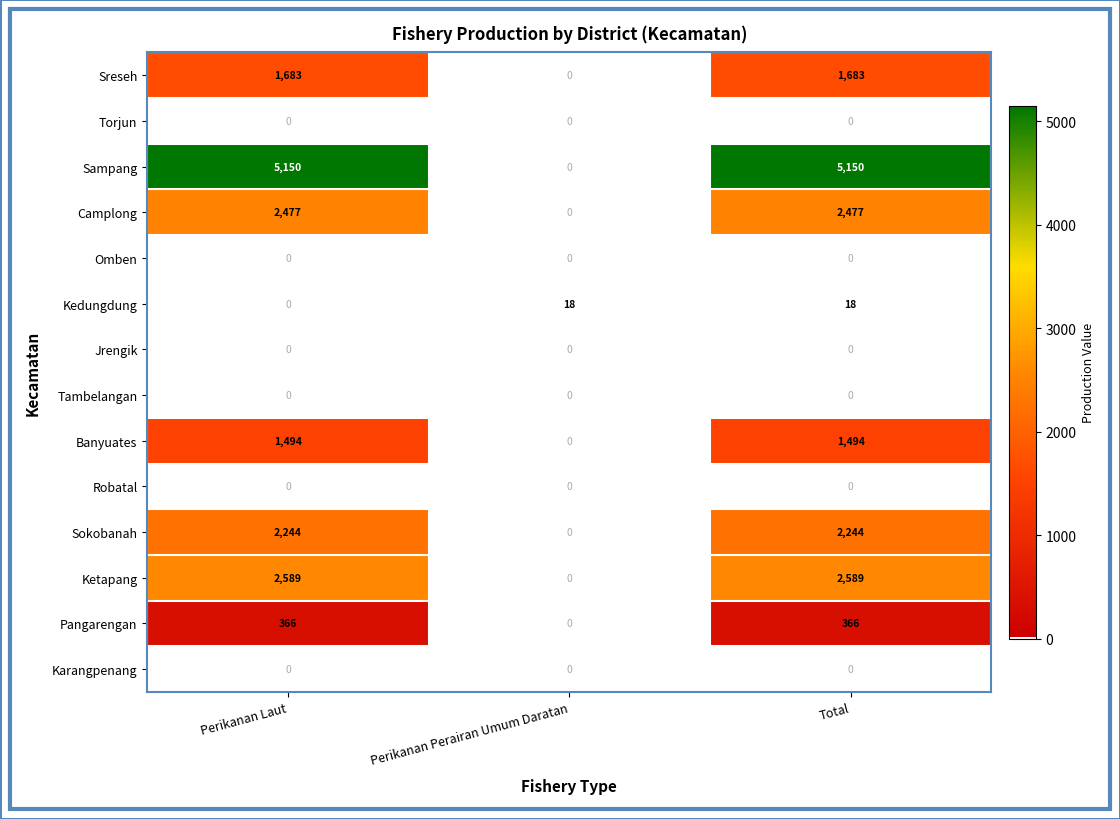

True or false: Sampang has a value of 7889 at Perikanan Laut.

False